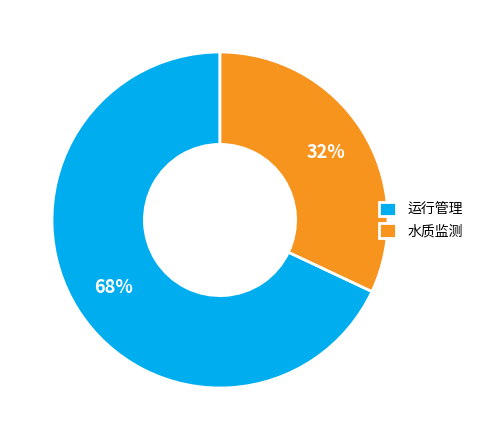

Which has a higher value, 运行管理 or 水质监测?

运行管理